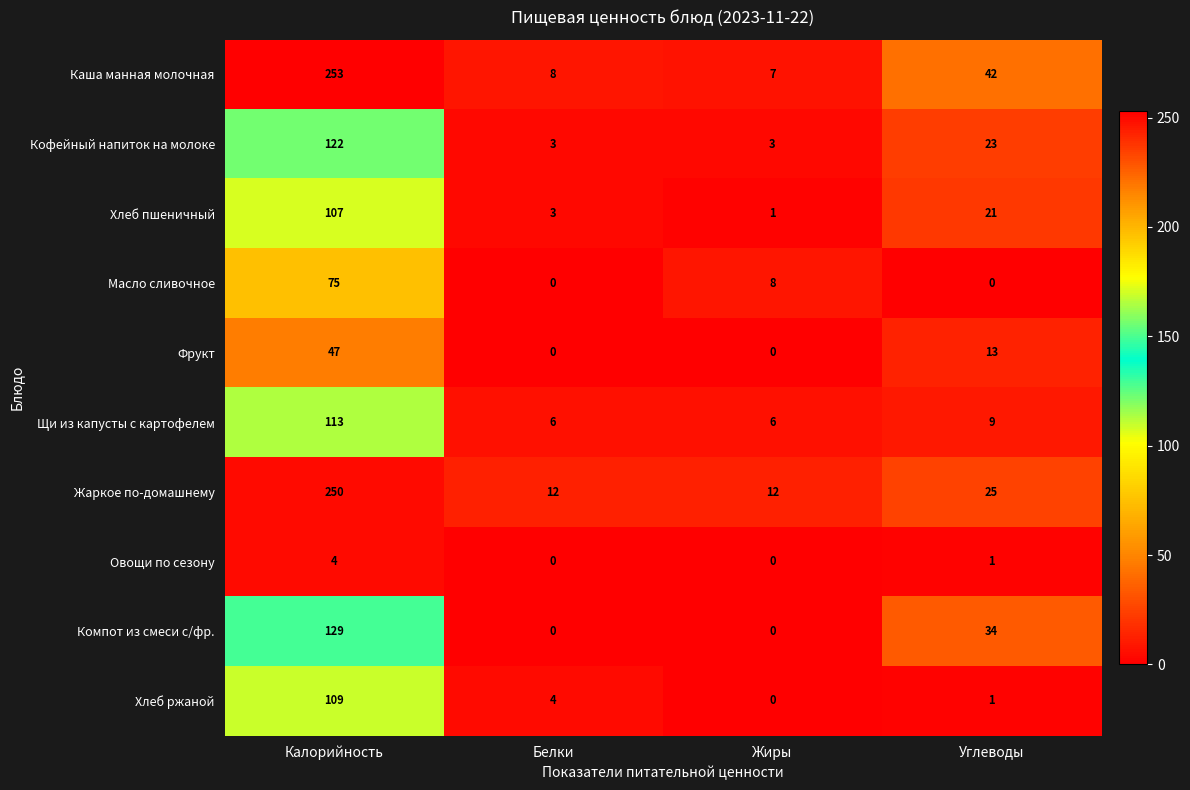

What is the sum of all Масло сливочное values?

83